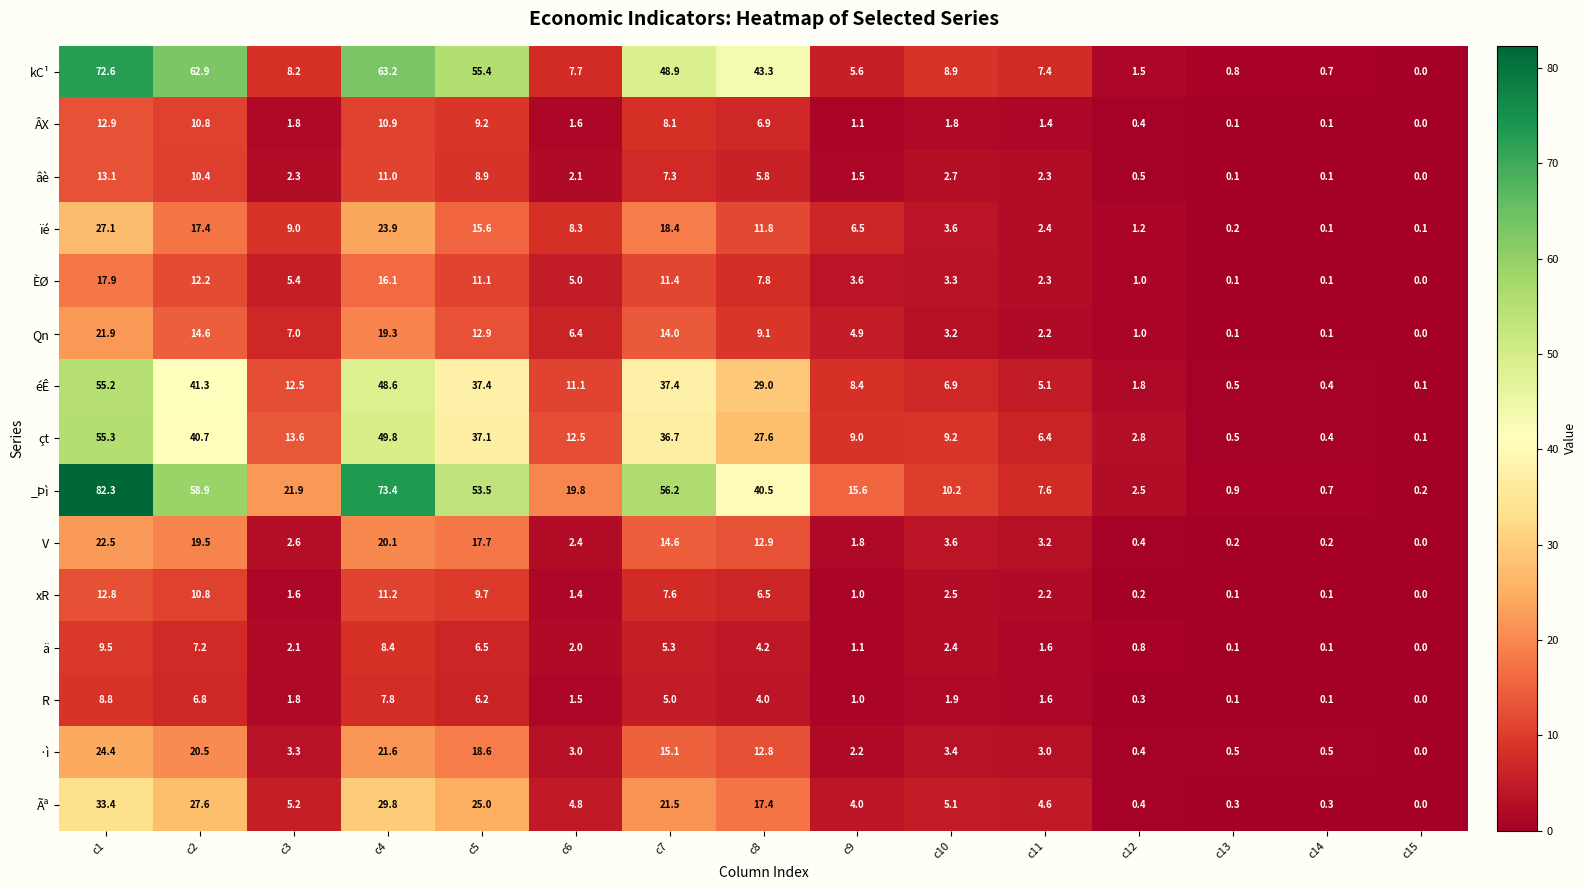

What is the total value across all series at c8?

239.6